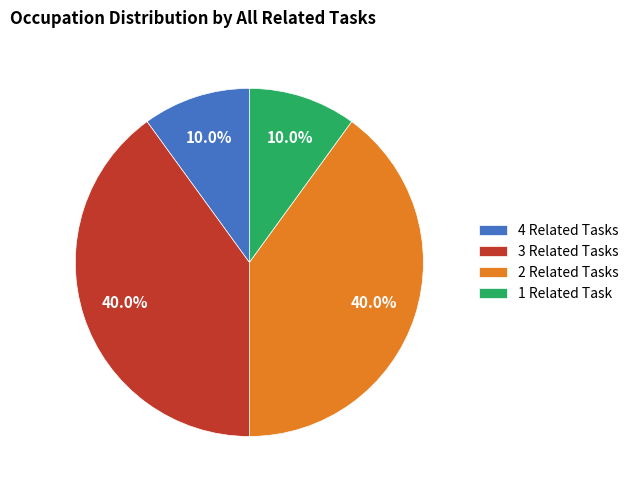

Between 2 Related Tasks and 4 Related Tasks, which is larger?

2 Related Tasks